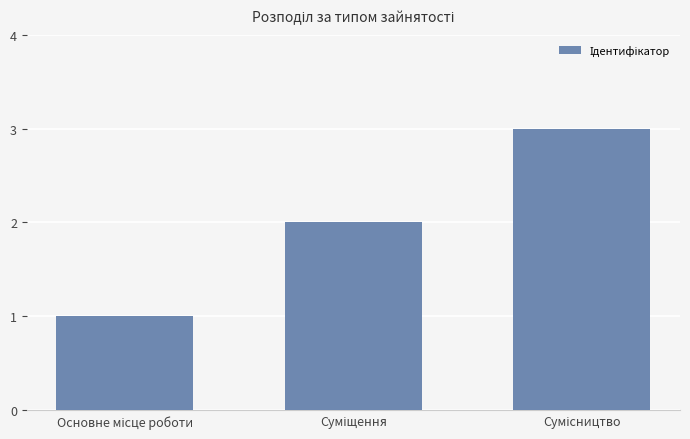

What is the greatest value displayed?

3